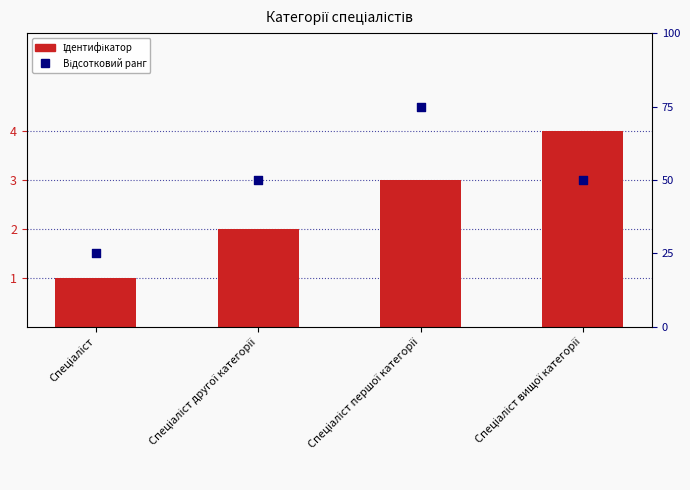

What is the total value across all series at Спеціаліст другої категорії?

52